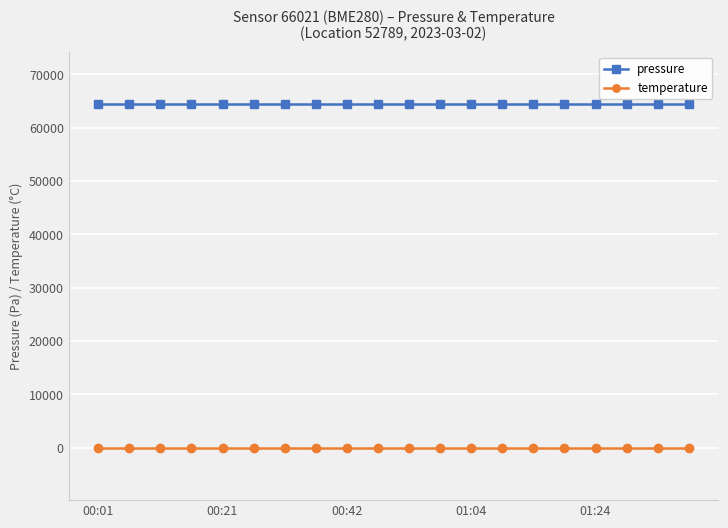

Reading right to left, what are all the values shown in this chart?

pressure: 64449.0	64449.0	64449.0	64449.0	64449.0	64449.0	64449.0	64449.0	64449.0	64449.0	64449.0	64449.0	64449.0	64449.0	64449.0	64449.0	64449.0	64449.0	64449.0	64449.0
temperature: -142.4	-142.4	-142.4	-142.4	-142.4	-142.4	-142.4	-142.4	-142.4	-142.4	-142.4	-142.4	-142.4	-142.4	-142.4	-142.4	-142.4	-142.4	-142.4	-142.4